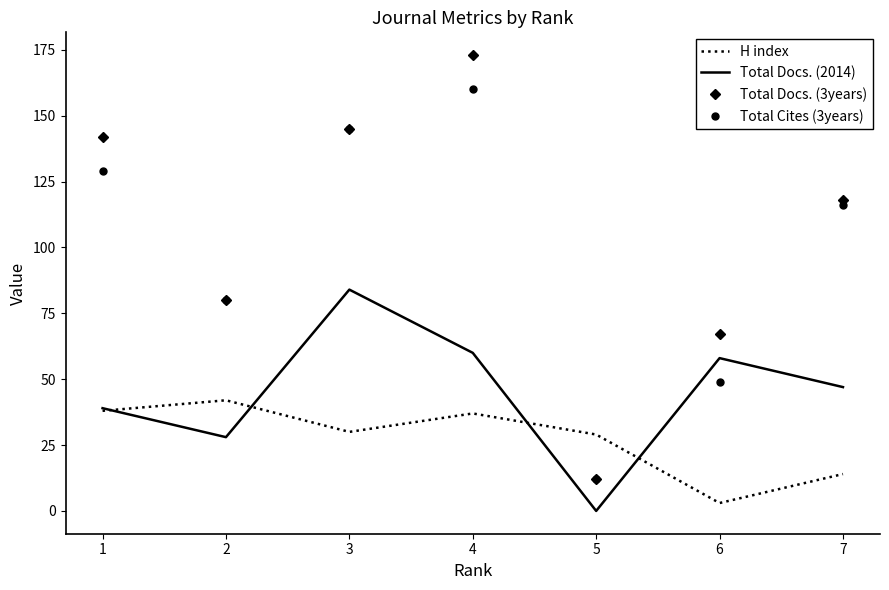

At which label does Total Cites (3years) reach its peak?

4